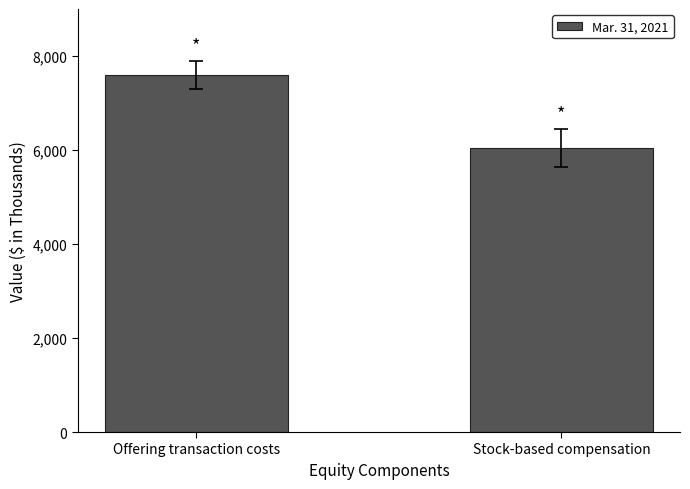

What is the smallest value displayed?

6039